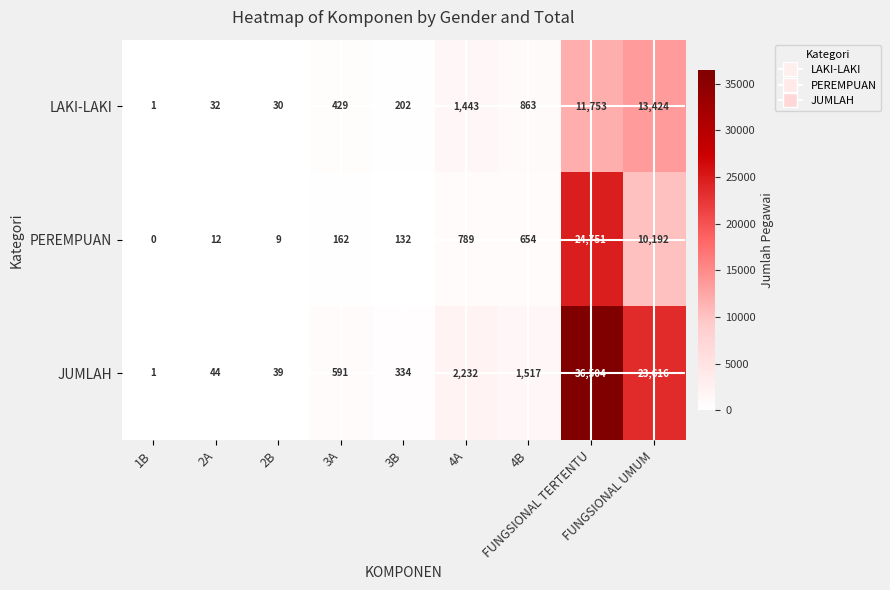

What is the greatest value displayed?

36504